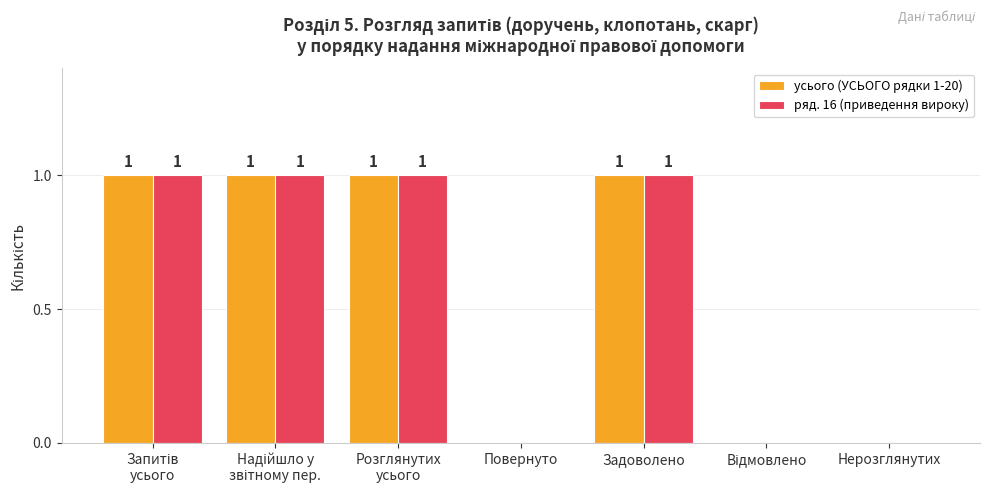

Is it true that усього (УСЬОГО рядки 1-20) equals 1 at Задоволено?

True